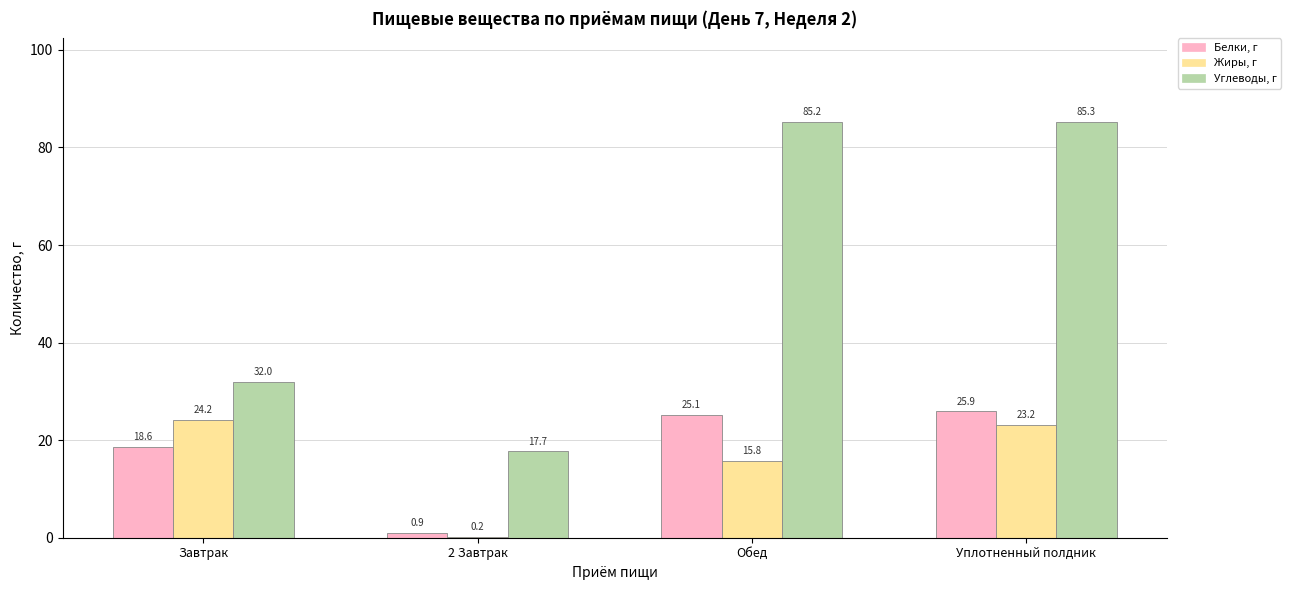

What is the sum of the Жиры, г values at Завтрак and Обед?

40.0